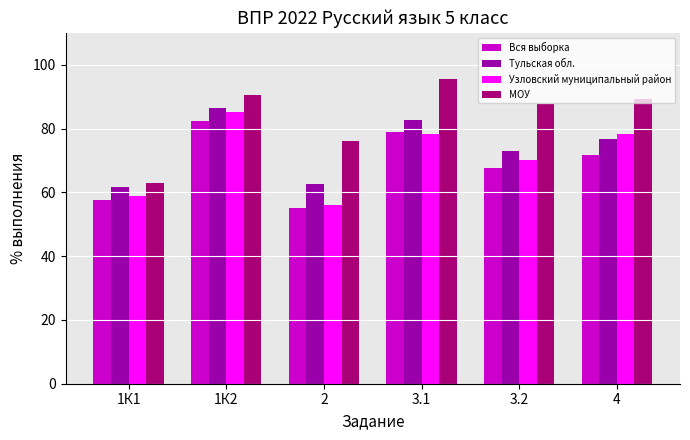

List the series in order of their peak value, highest first.

МОУ, Тульская обл., Узловский муниципальный район, Вся выборка